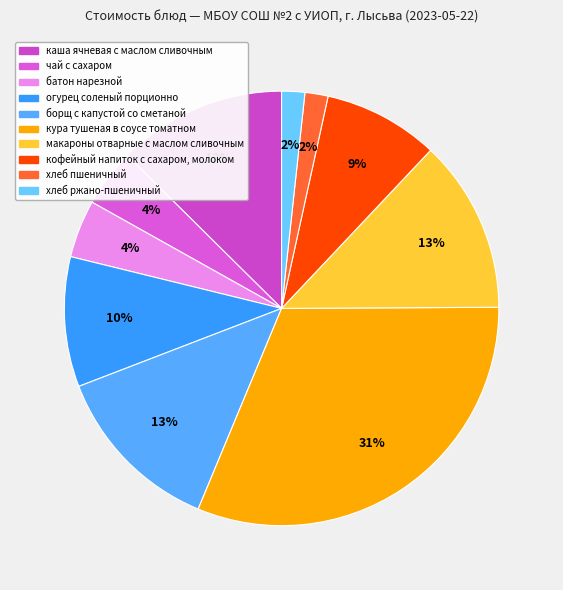

To the nearest percent, what portion does кофейный напиток с сахаром, молоком represent?

9%